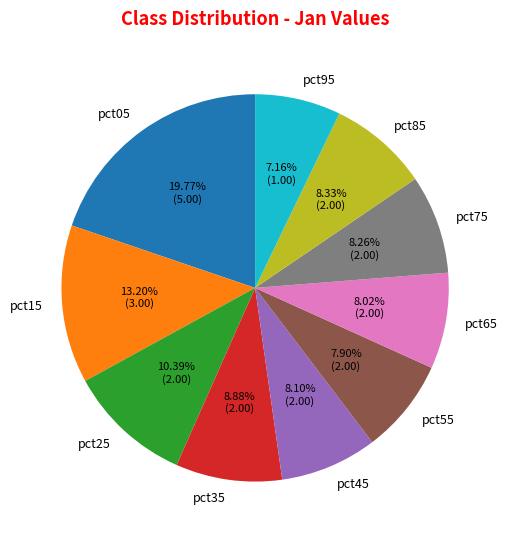

To the nearest percent, what is the difference between the pct15 and pct35 slice percentages?

4%